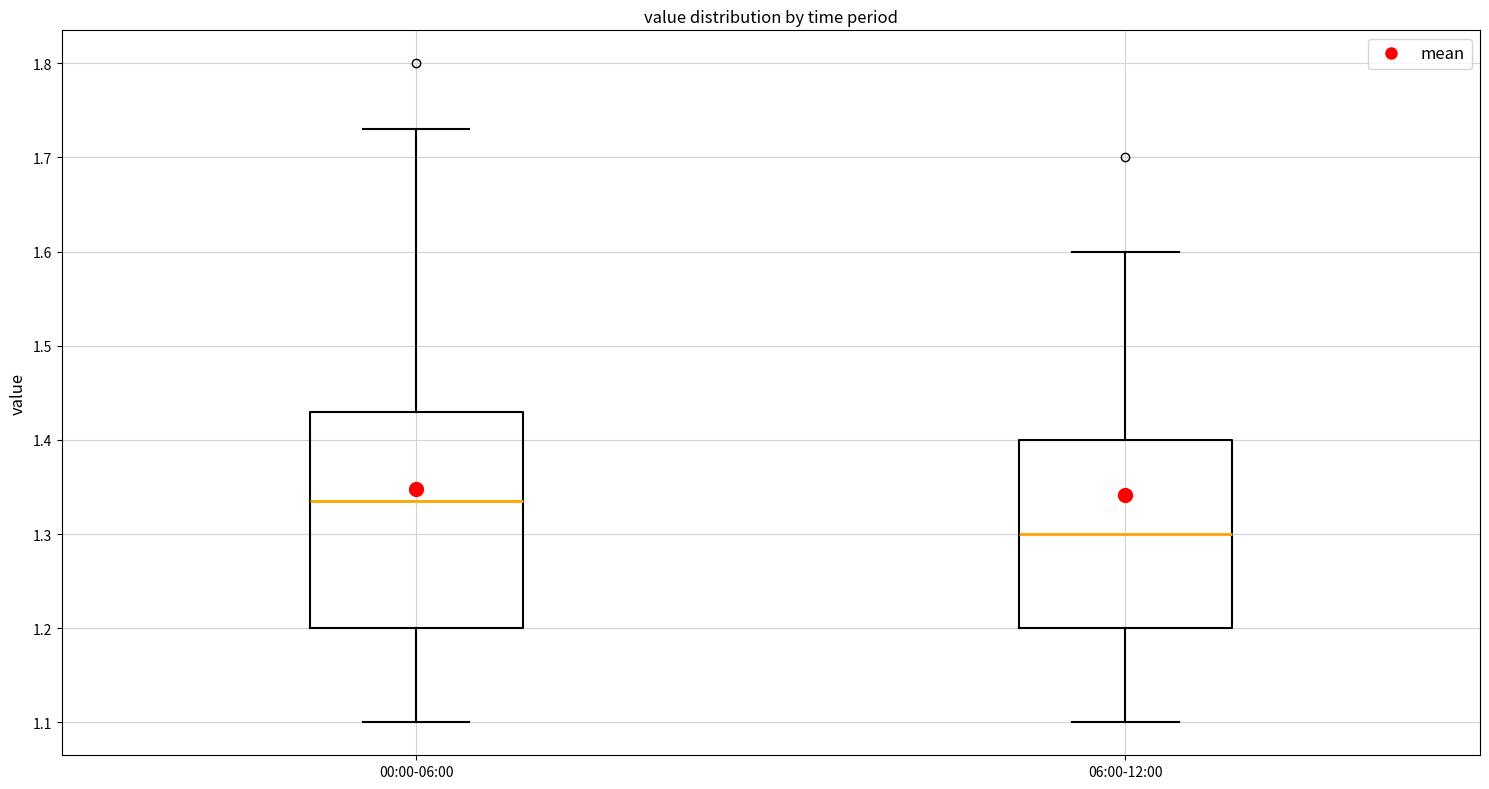

Which box has the lowest median line?

06:00-12:00